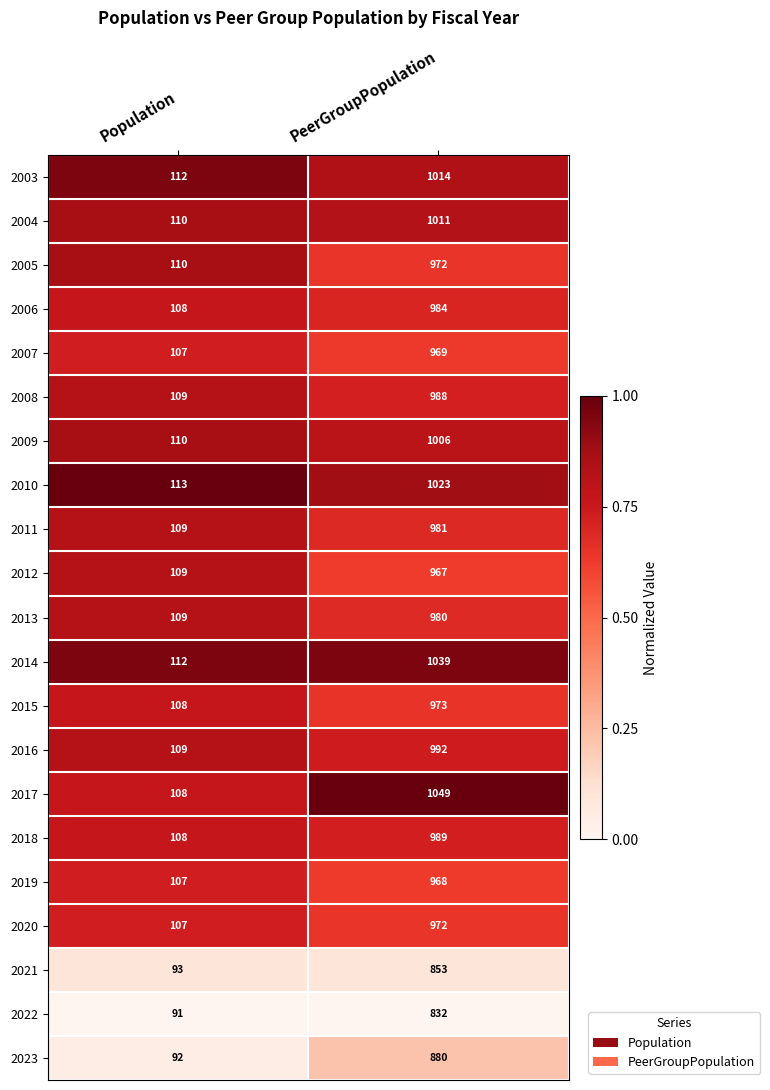

At which label does 2022 reach its minimum?

Population